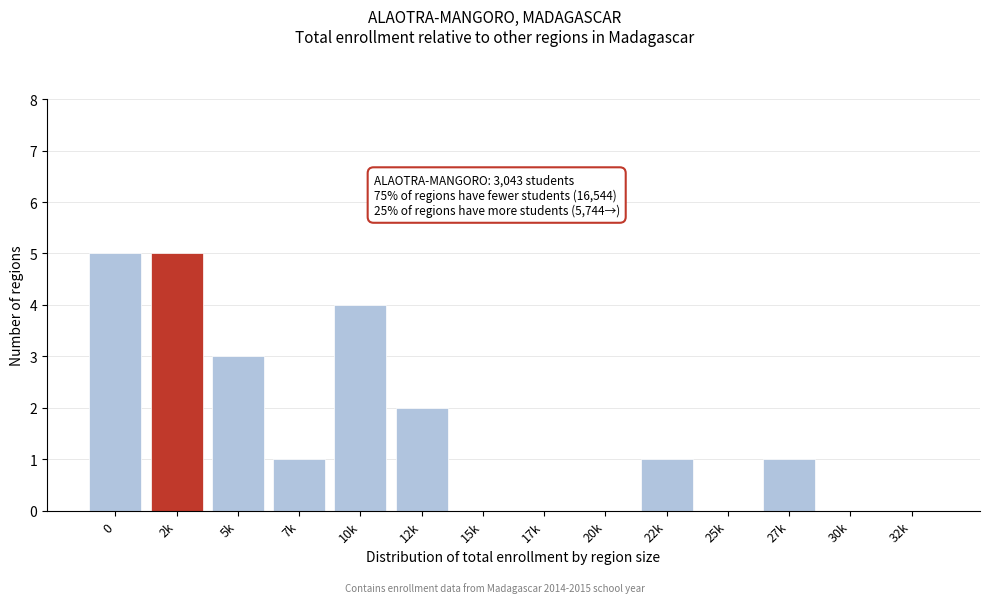

Reading left to right, transcribe all the data shown in this chart.

0=5	2k=5	5k=3	7k=1	10k=4	12k=2	15k=0	17k=0	20k=0	22k=1	25k=0	27k=1	30k=0	32k=0